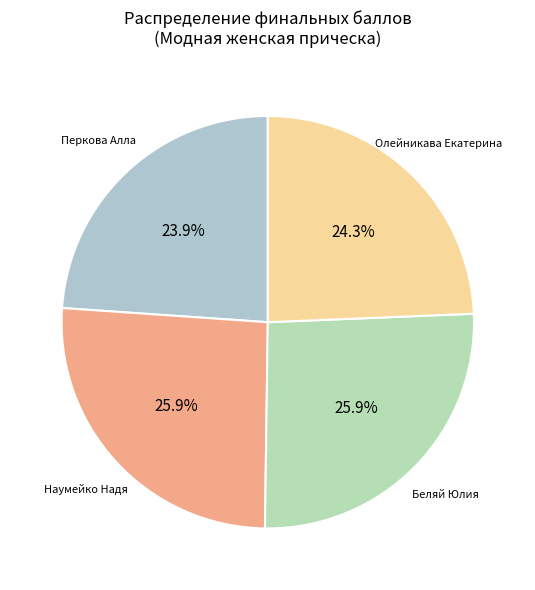

Count the number of slices in the pie.

4